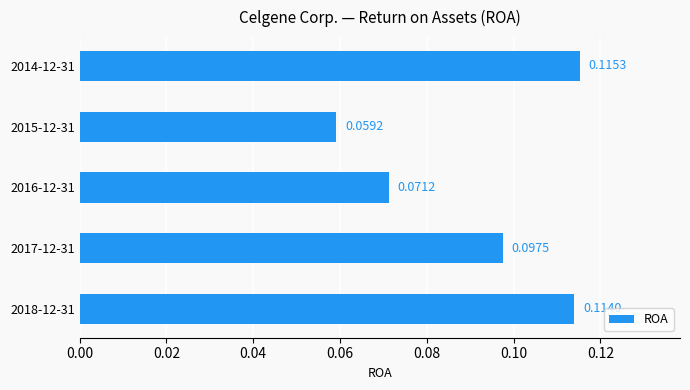

Rank the categories by value from highest to lowest.

2014-12-31, 2018-12-31, 2017-12-31, 2016-12-31, 2015-12-31